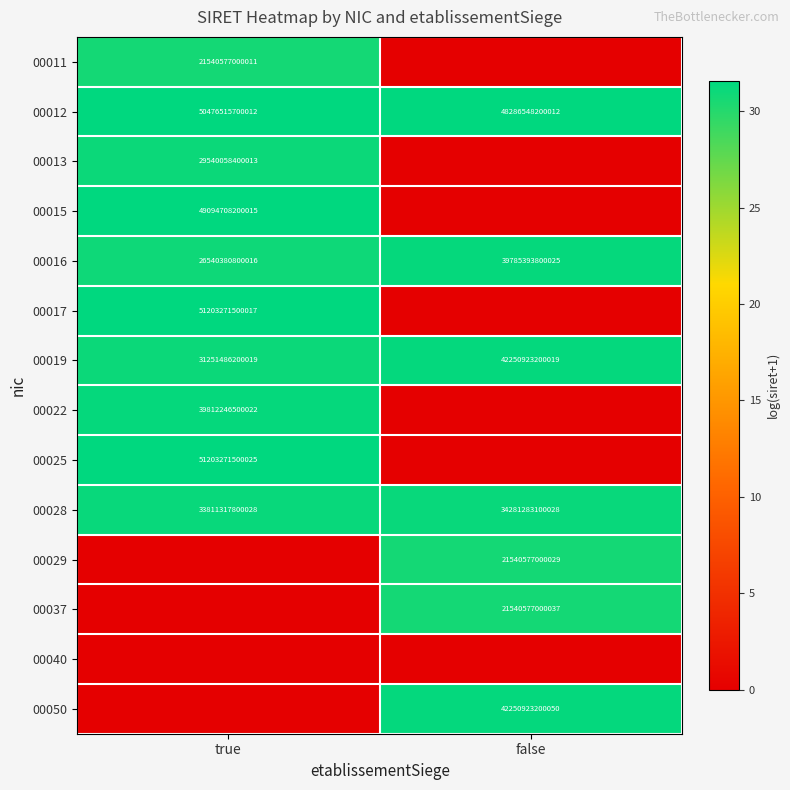

At which label does 00019 reach its peak?

false